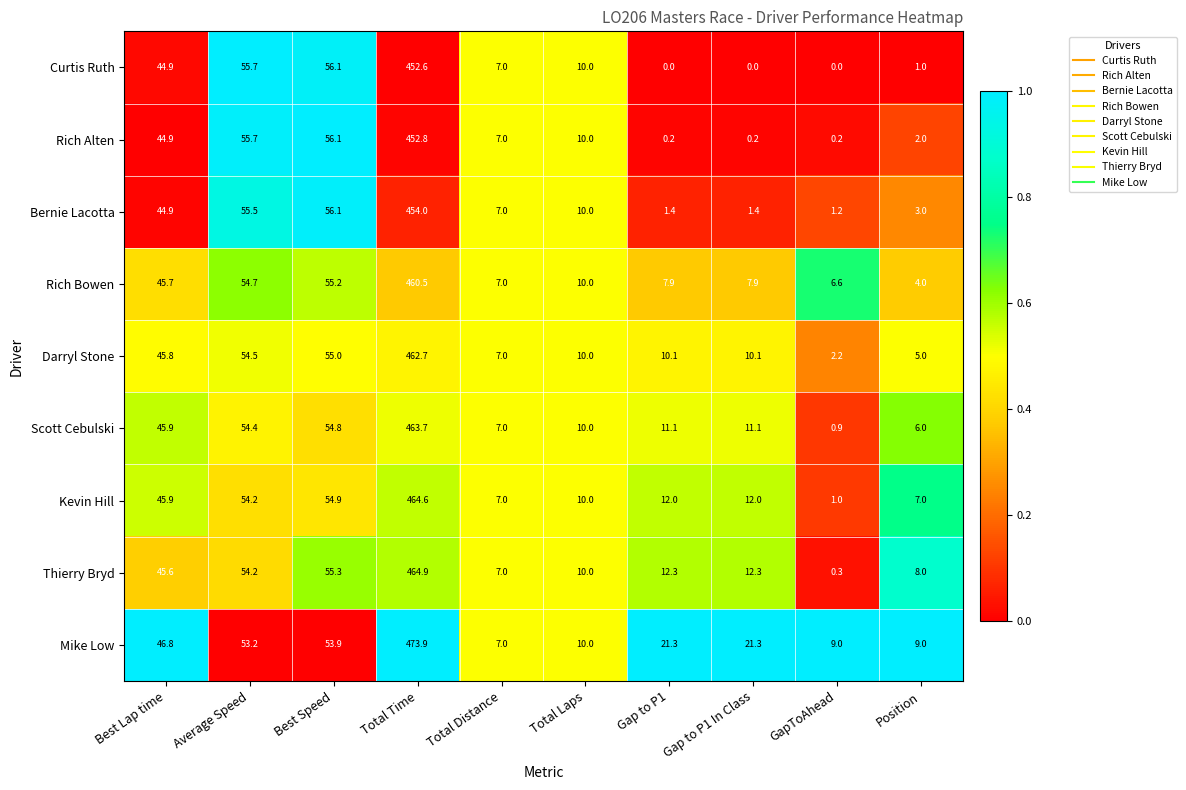

What is the total value across all series at Gap to P1?

76.3